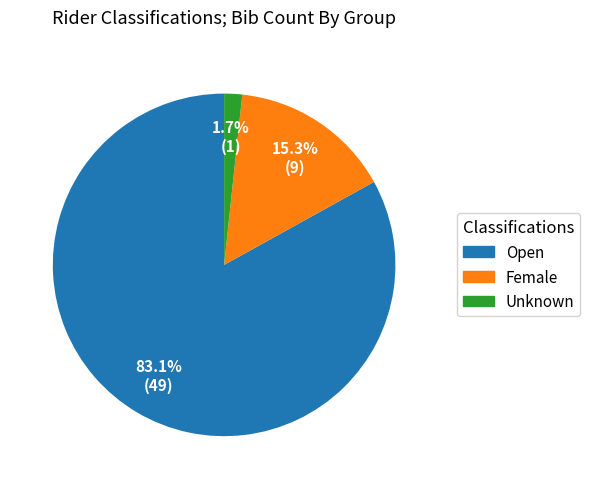

Count the number of slices in the pie.

3